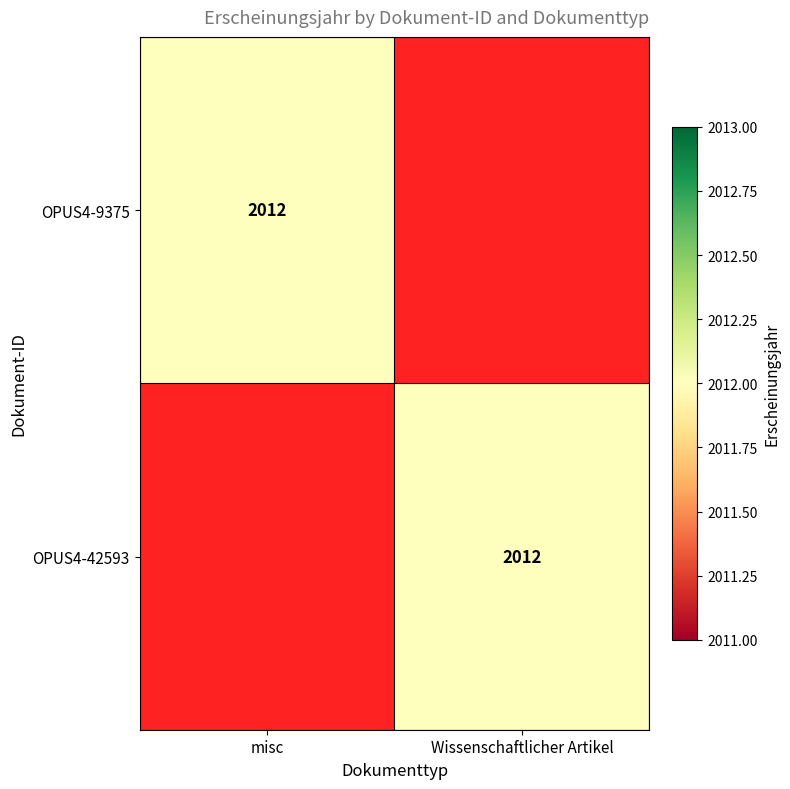

At how many categories does at least one series exceed 1038?

2